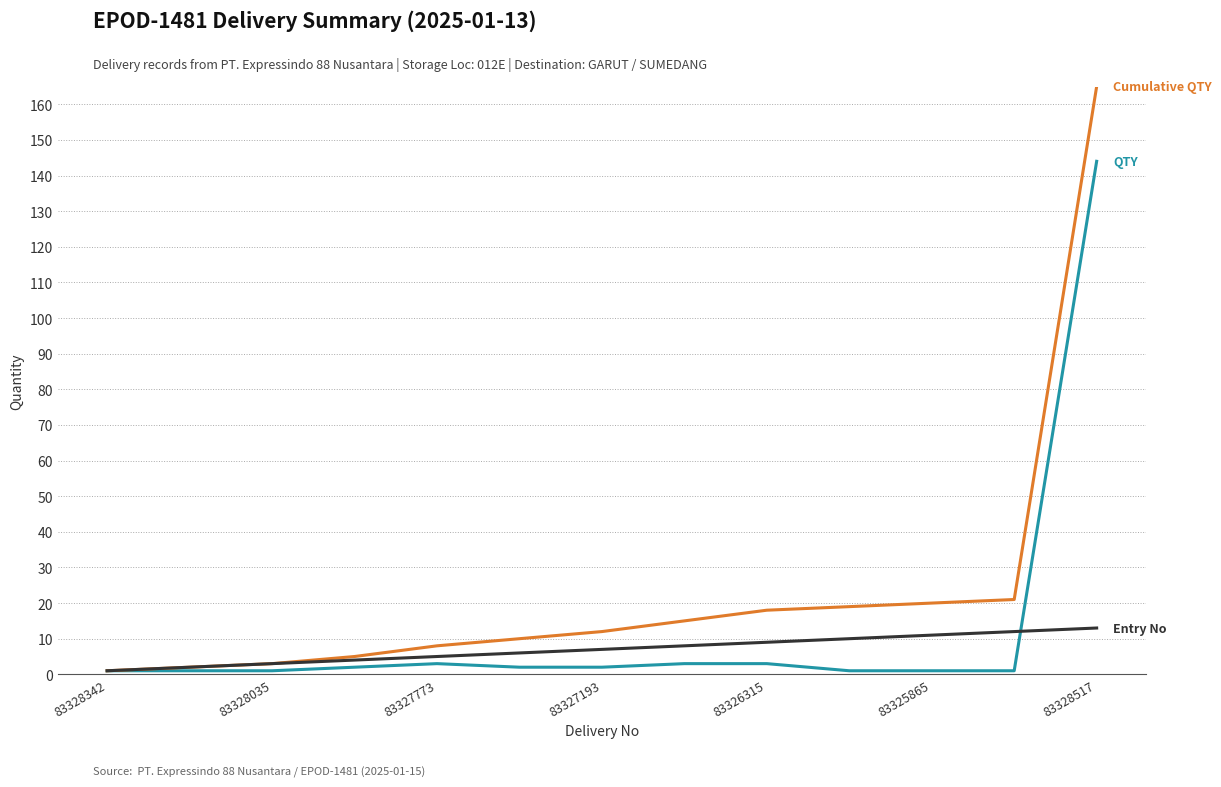

What is the maximum value shown in the chart?

165